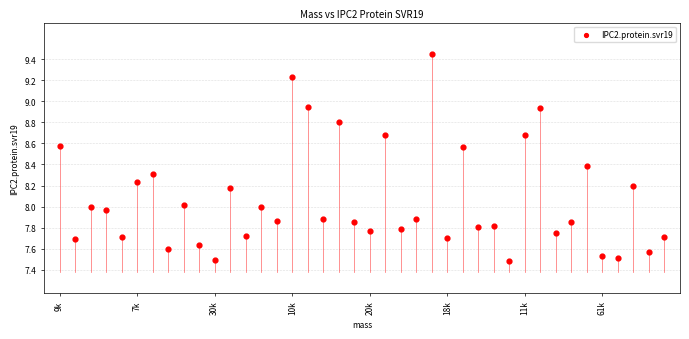

What is the range of Y values (max minus min)?

2.0